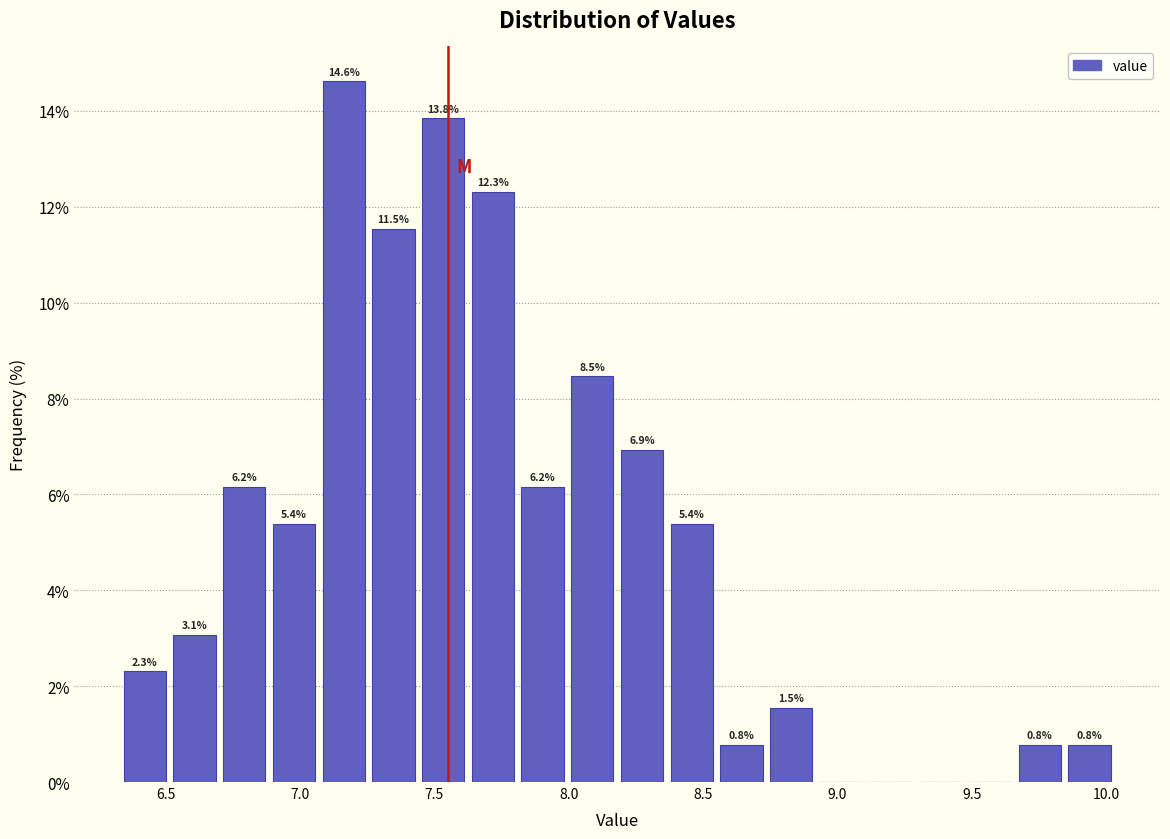

Around what value on the x-axis is the tallest bar? Give the approximate position of its centre, as read against the axis.

7.15